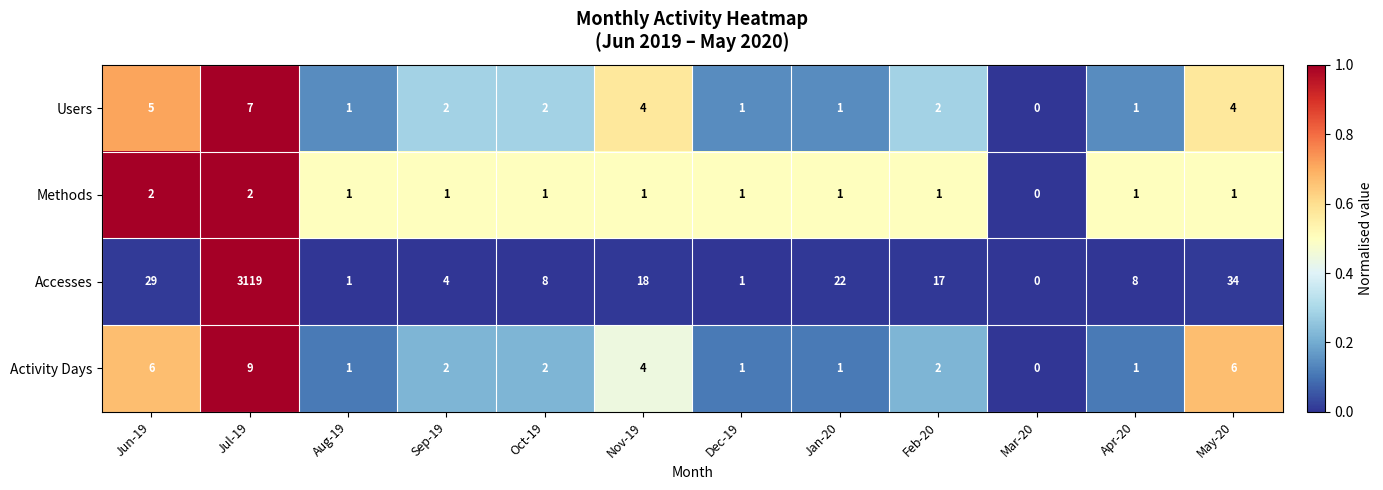

Count the Methods values in the range 1 to 2.

11